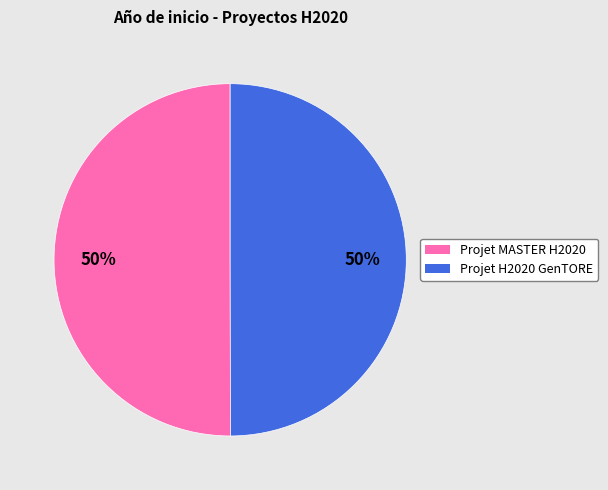

True or false: Projet H2020 GenTORE accounts for 50% of the total.

True